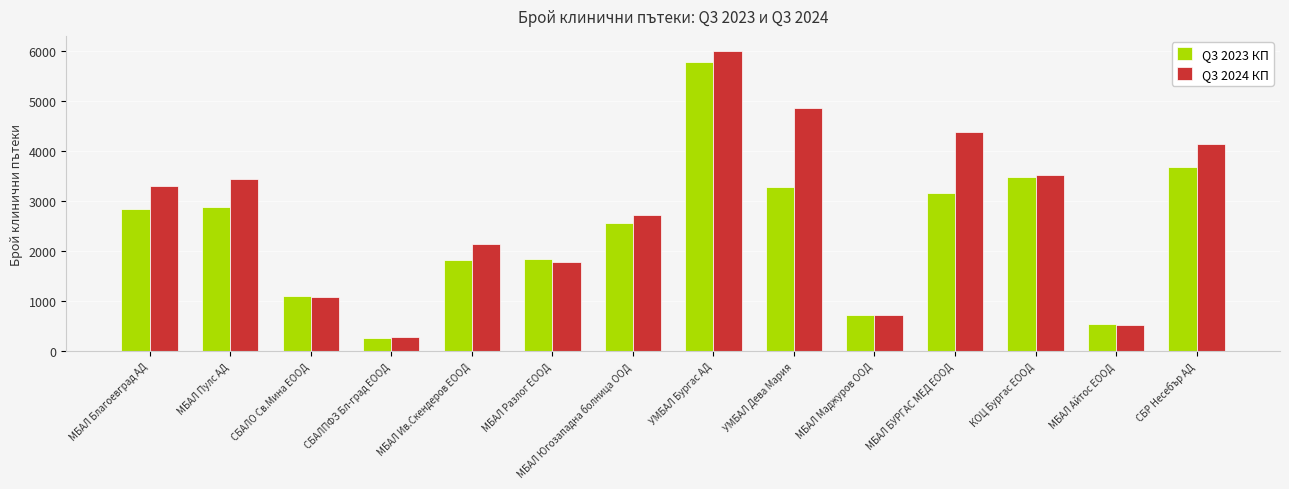

How many groups of bars are there?

14